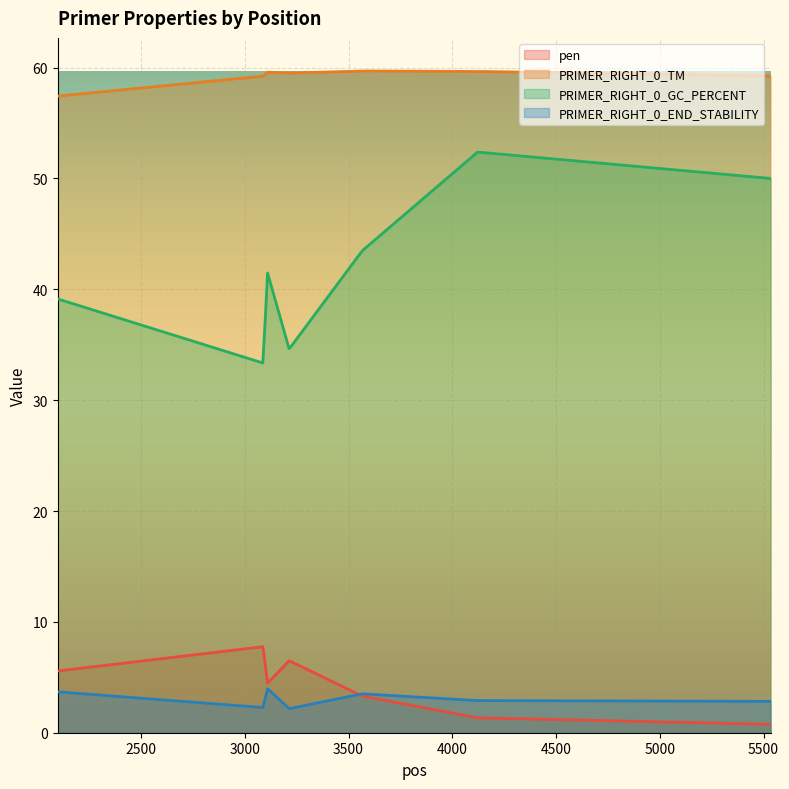

What are all the series names shown in the legend?

pen, PRIMER_RIGHT_0_TM, PRIMER_RIGHT_0_GC_PERCENT, PRIMER_RIGHT_0_END_STABILITY